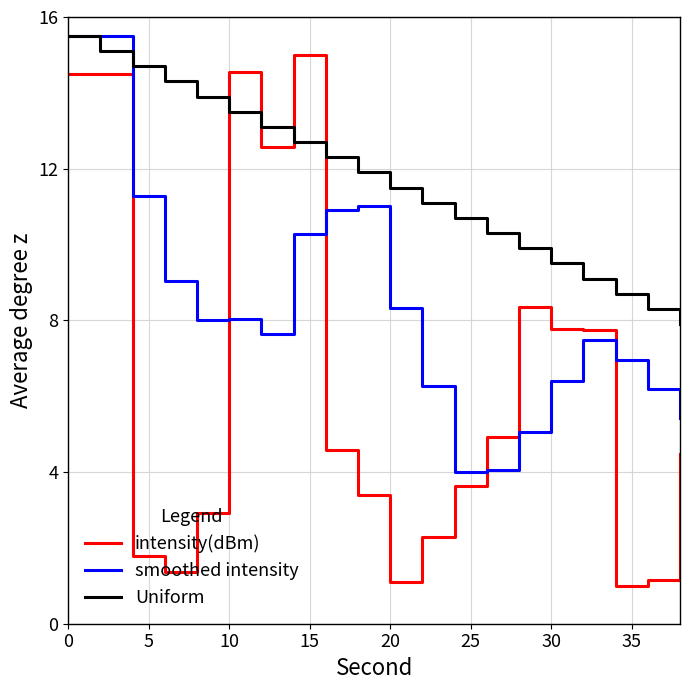

What is the greatest value displayed?

15.5